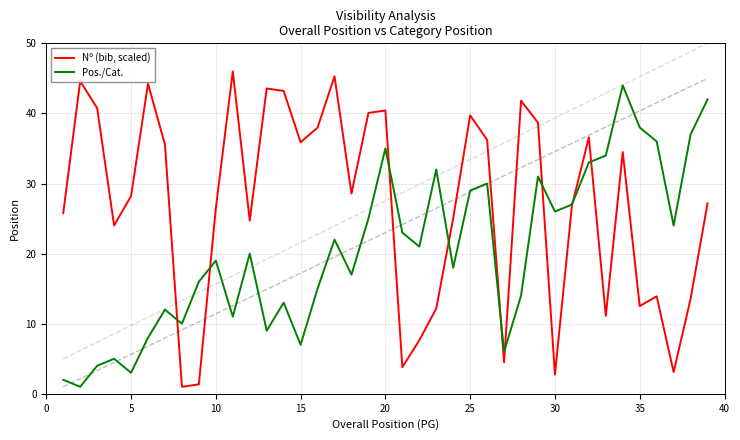

How many lines are shown in the chart?

2